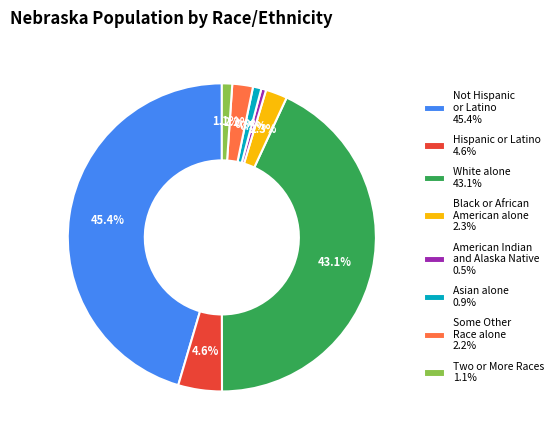

How many segments does this pie chart have?

8